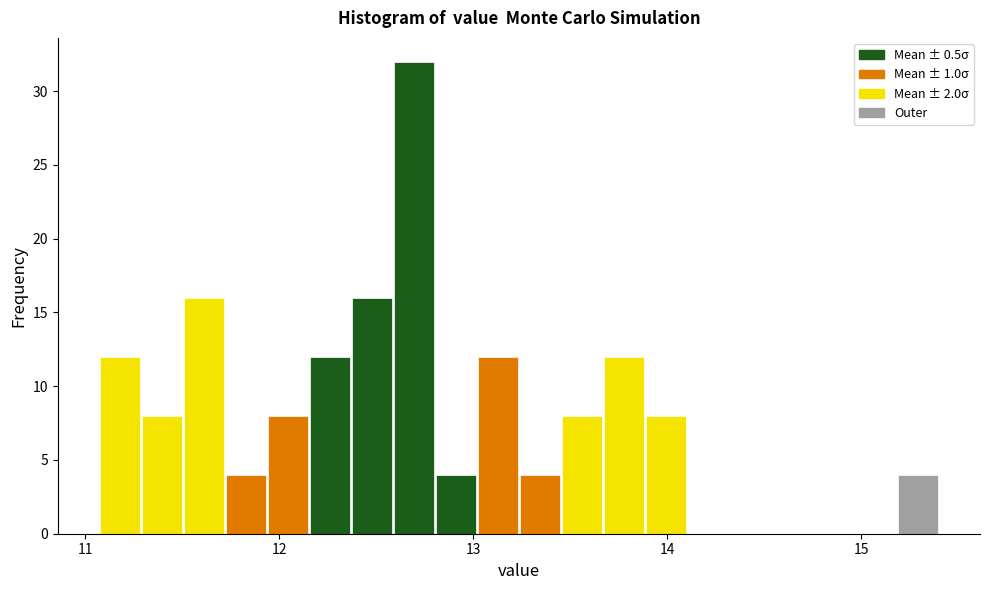

Read against the x-axis, roughly where is the centre of the tallest bar?

12.7